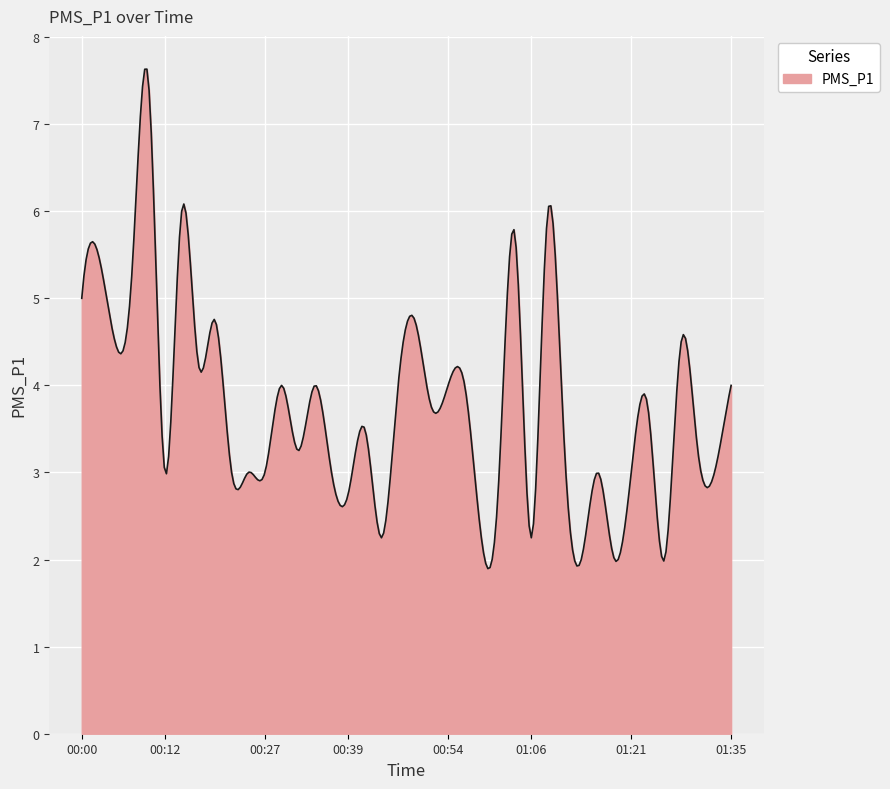

What is the smallest value displayed?

1.9